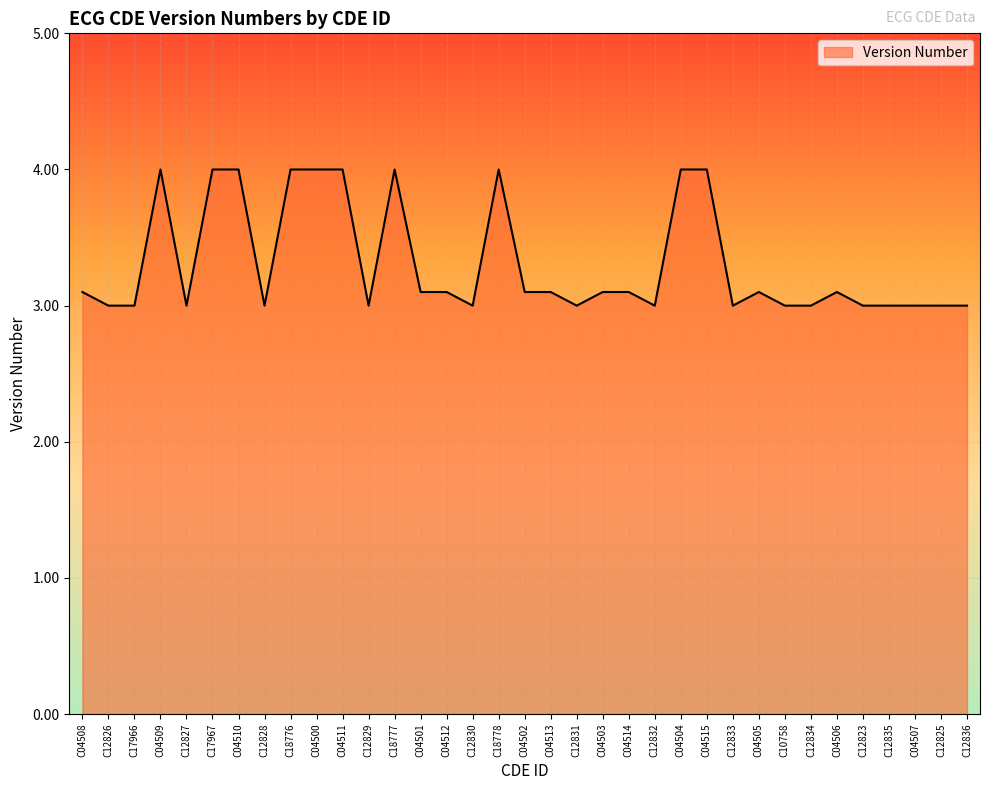

What is the difference between the maximum and minimum values?

1.0